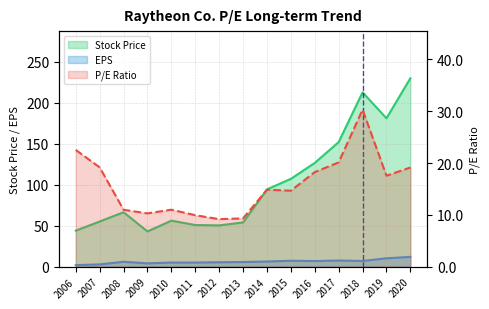

At which category is the sum across all series the highest?

2020